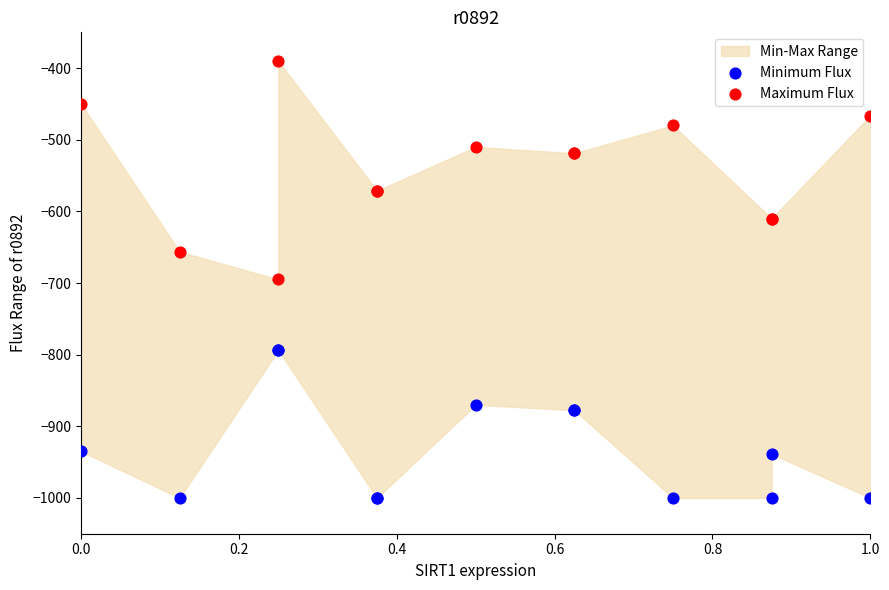

Which series reaches the minimum Y coordinate?

Minimum Flux